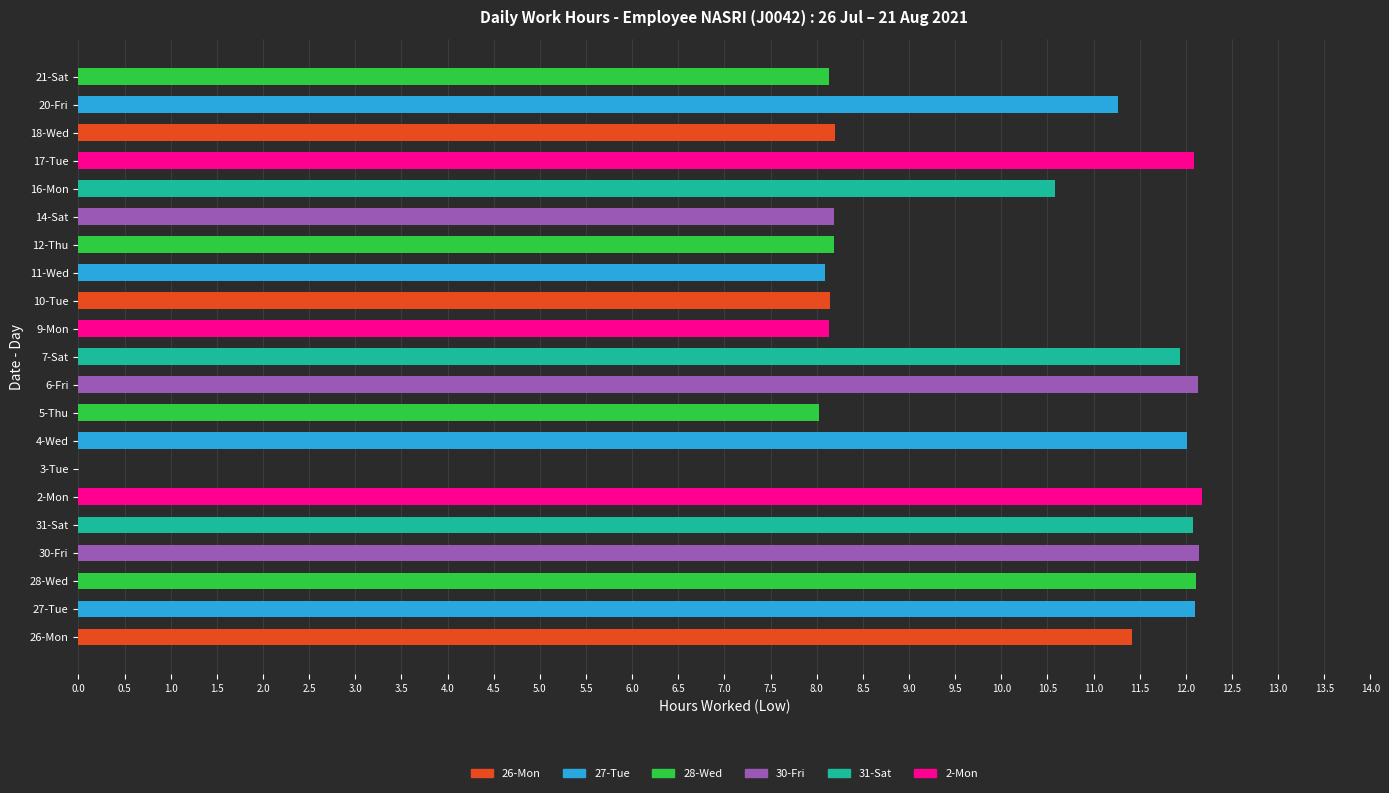

How many series are shown in this chart?

1